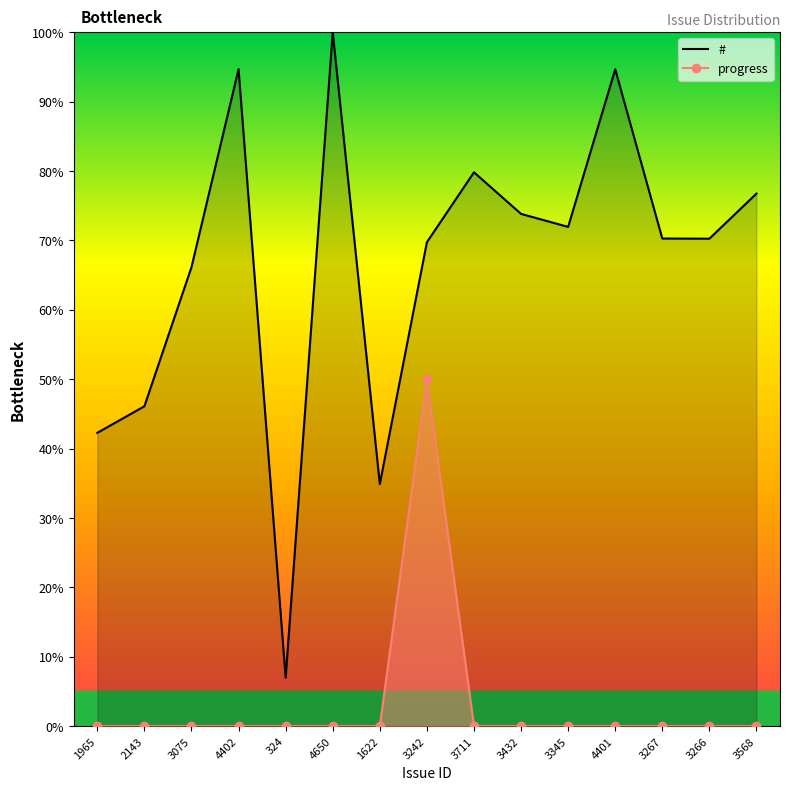

How many lines are shown in the chart?

2